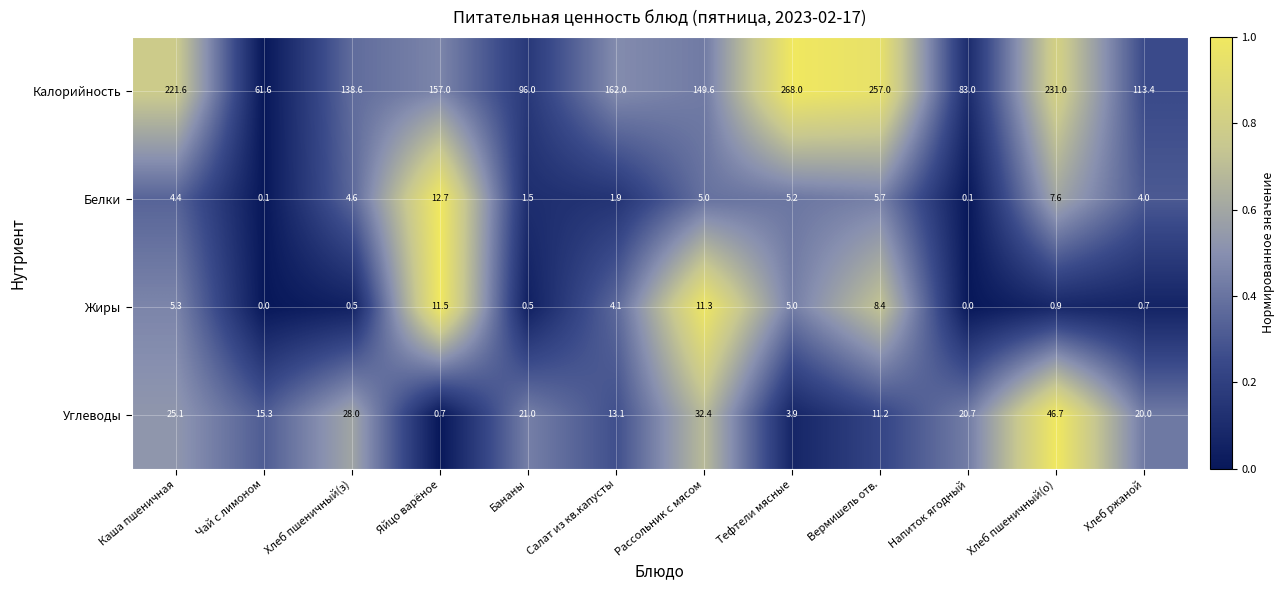

At which category does the chart reach its peak across all series?

Тефтели мясные